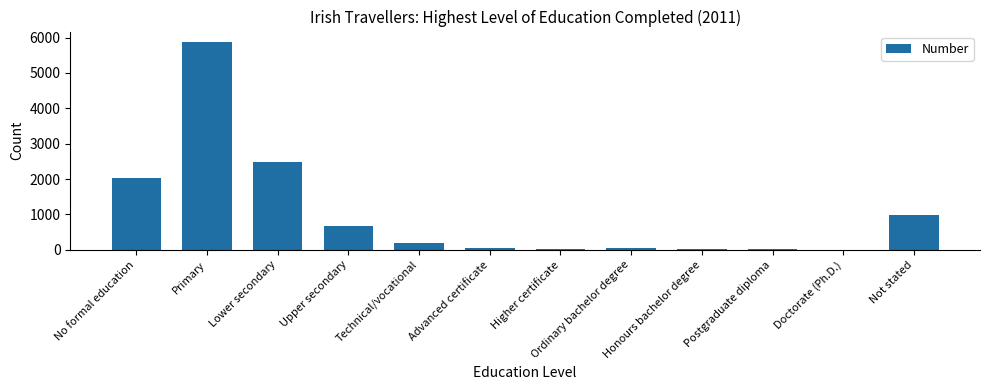

What is the sum of all values?

12442